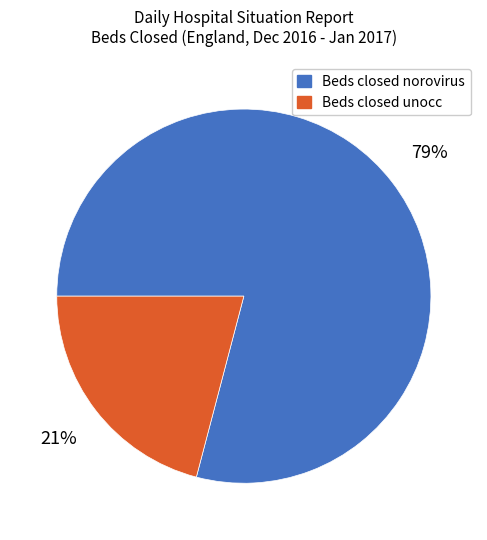

Is there a majority slice in this chart?

Yes